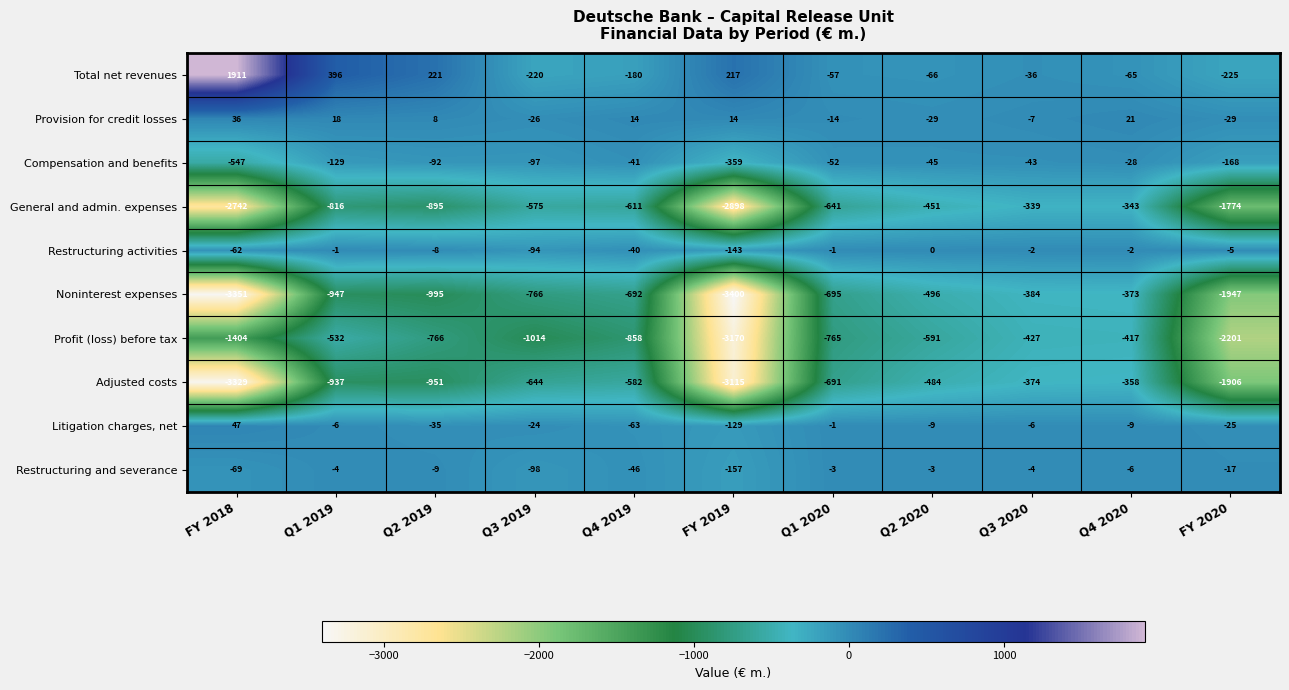

What is the difference between the Restructuring and severance values at Q2 2020 and FY 2020?

14